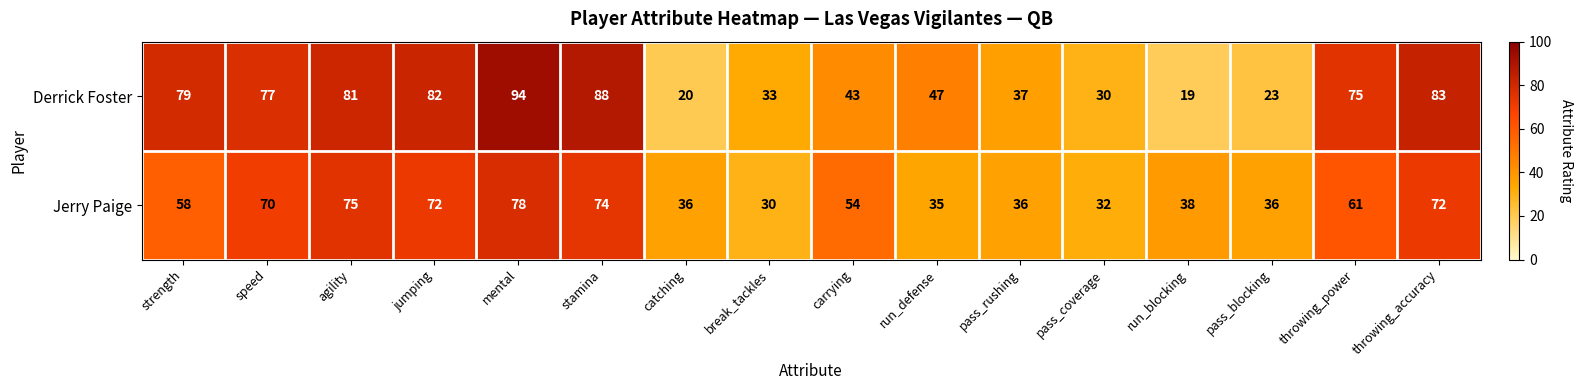

What is the difference between the Jerry Paige values at jumping and mental?

6